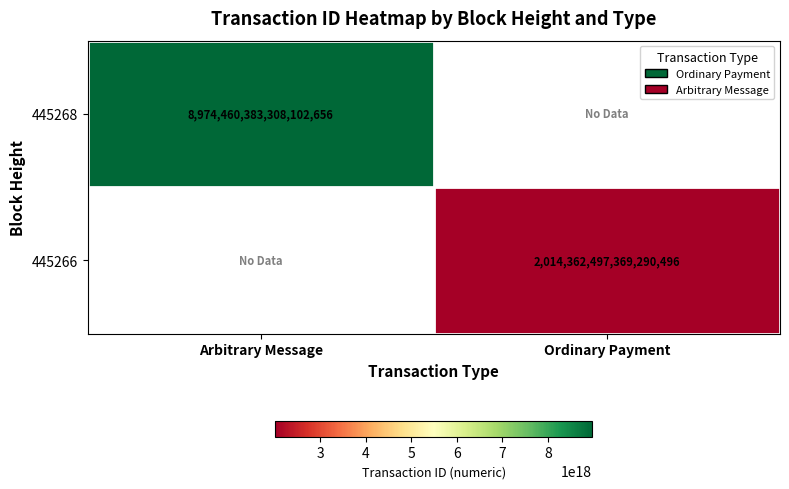

The value of 445268 at Arbitrary Message is 4753061534939678720. True or false?

False